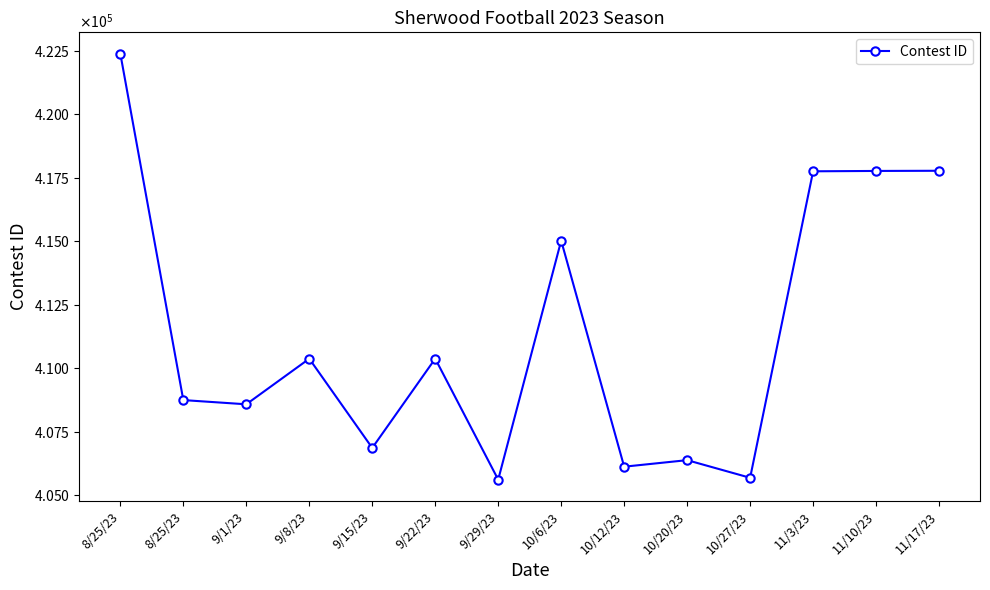

Is this an area chart (filled region under the line)?

No